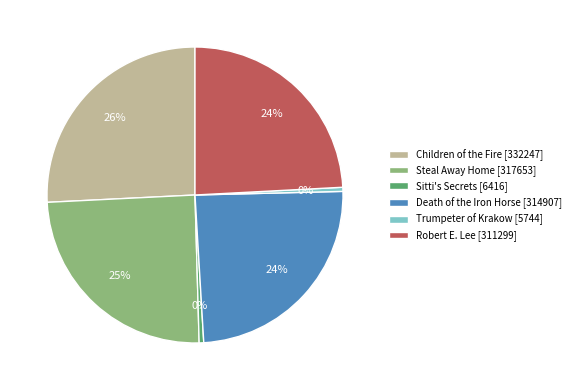

To the nearest percent, what is the average slice percentage?

17%